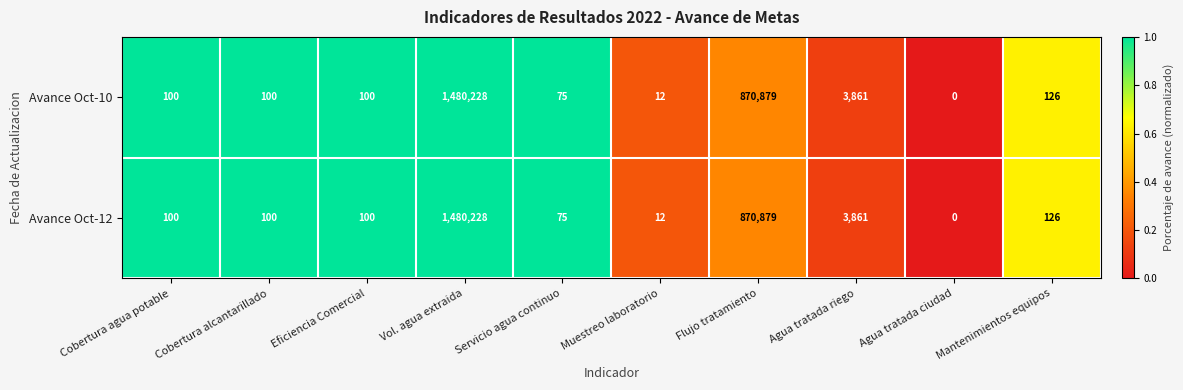

What is the total value across all series at Mantenimientos equipos?

252